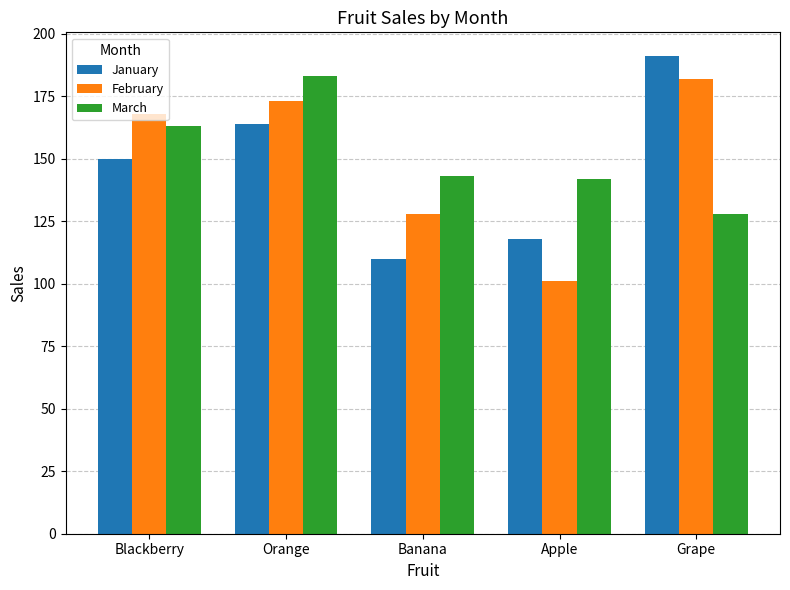

List the labels in order of February value, largest first.

Grape, Orange, Blackberry, Banana, Apple